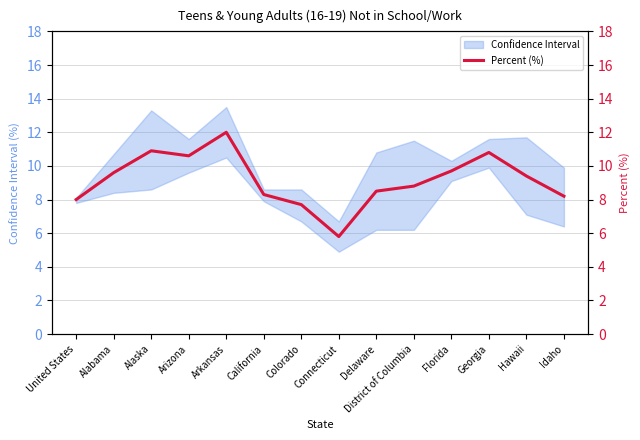

What is the minimum value shown in the chart?

5.8